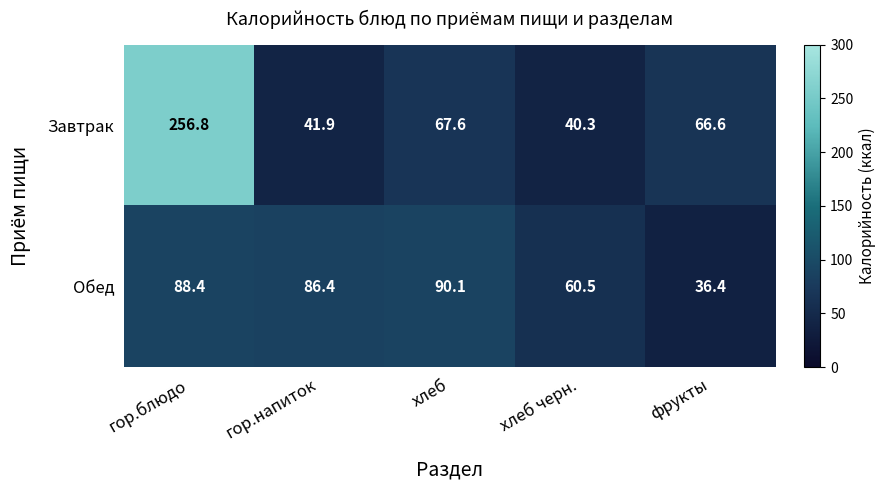

Which category has the lowest value across all series?

фрукты